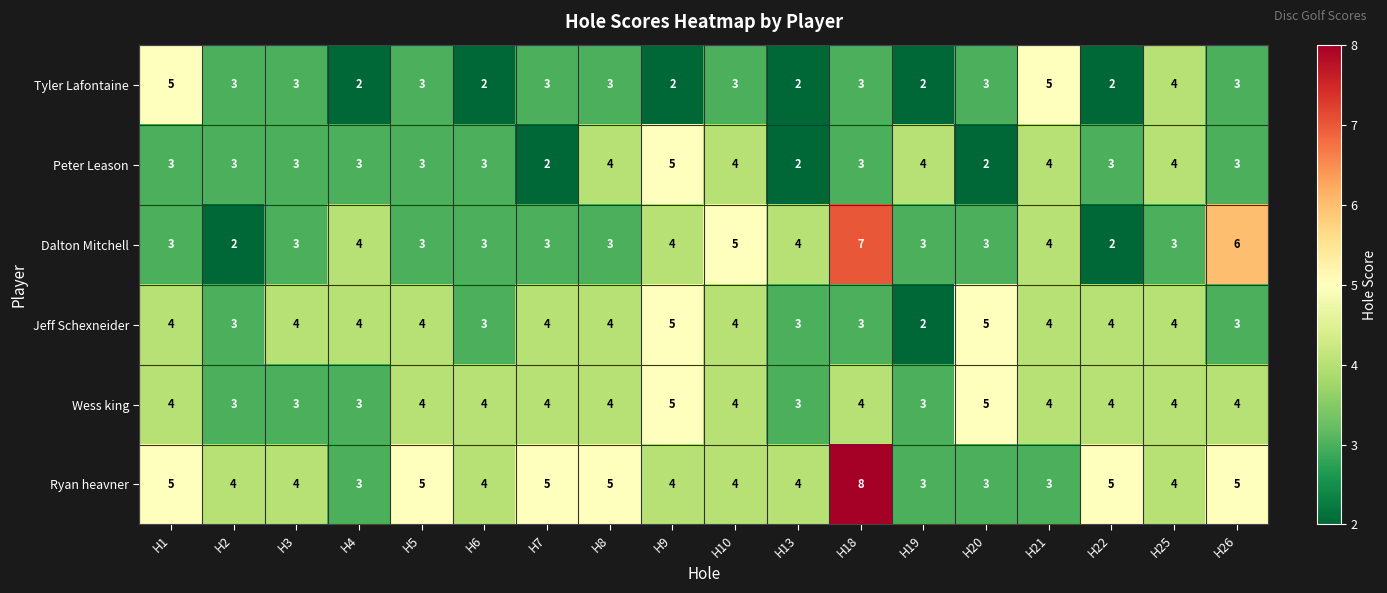

What is the spread (max minus min) of values at H9?

3